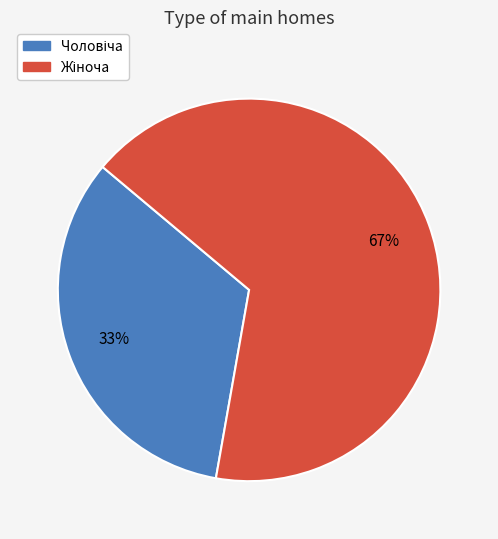

Is there any slice that represents more than half of the pie?

Yes